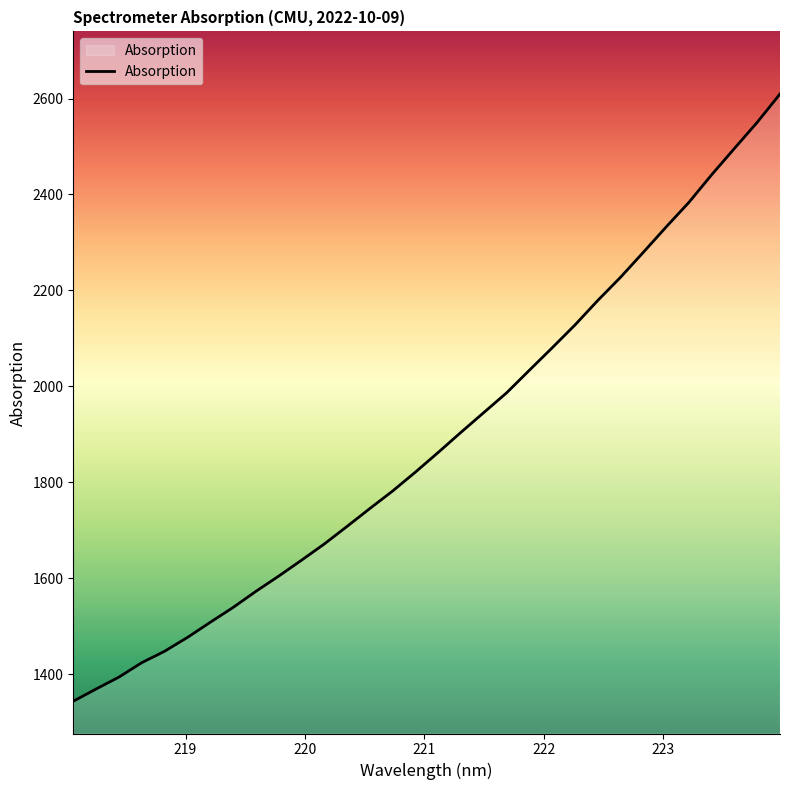

What is the maximum value shown in the chart?

2609.4